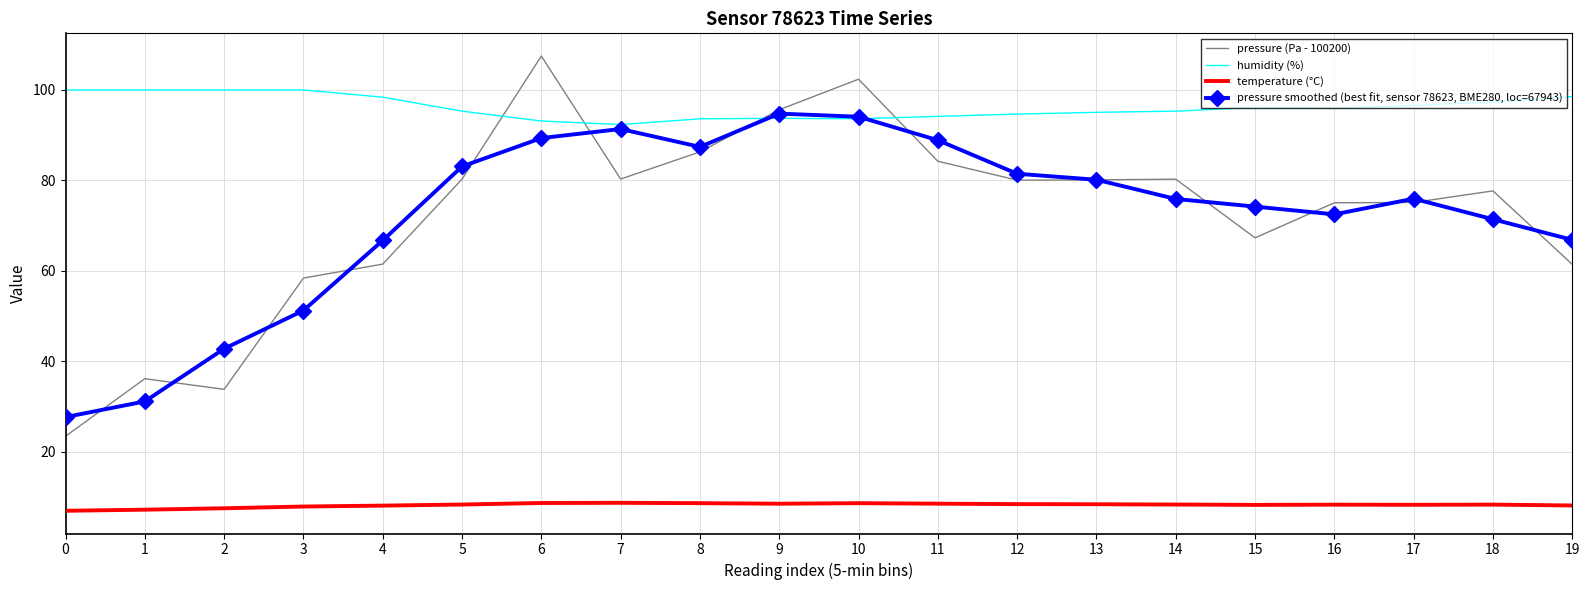

What is the sum of all humidity (%) values?

1924.0